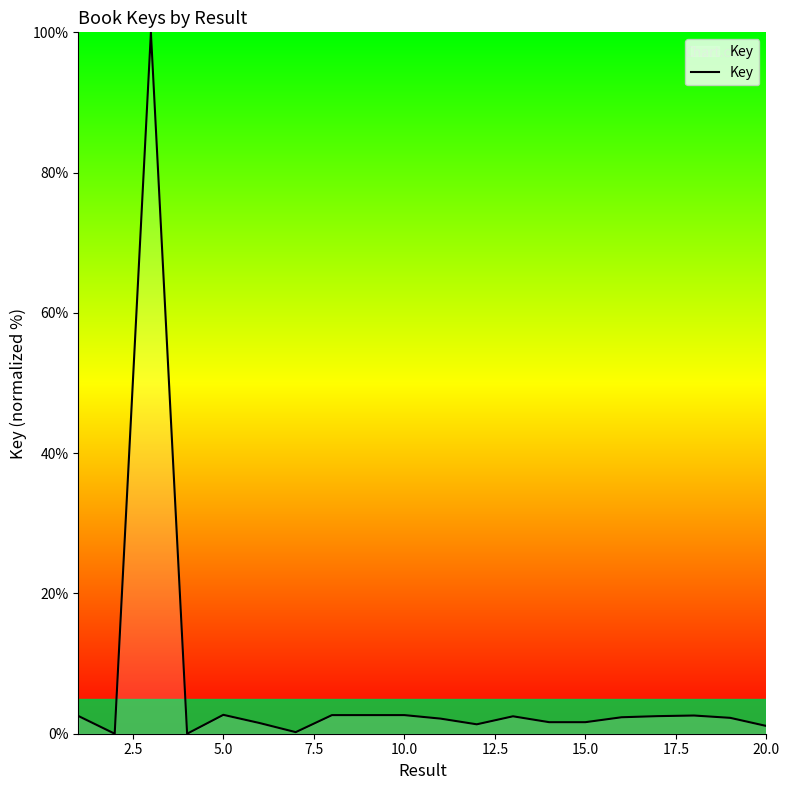

What is the maximum value shown in the chart?

100.0